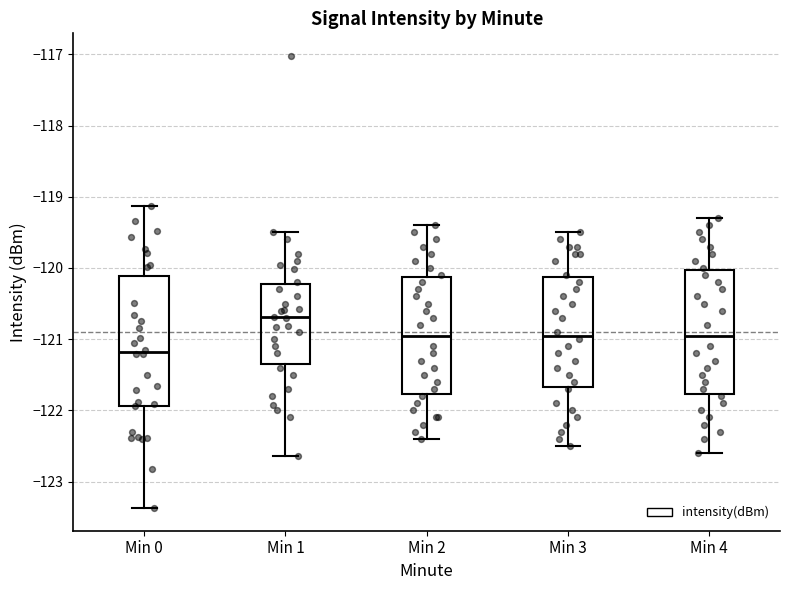

Where does the lower whisker of the box for Min 0 end on the y-axis? The values are not printed on the chart, so give them approximately, as read against the axis.

-123.4